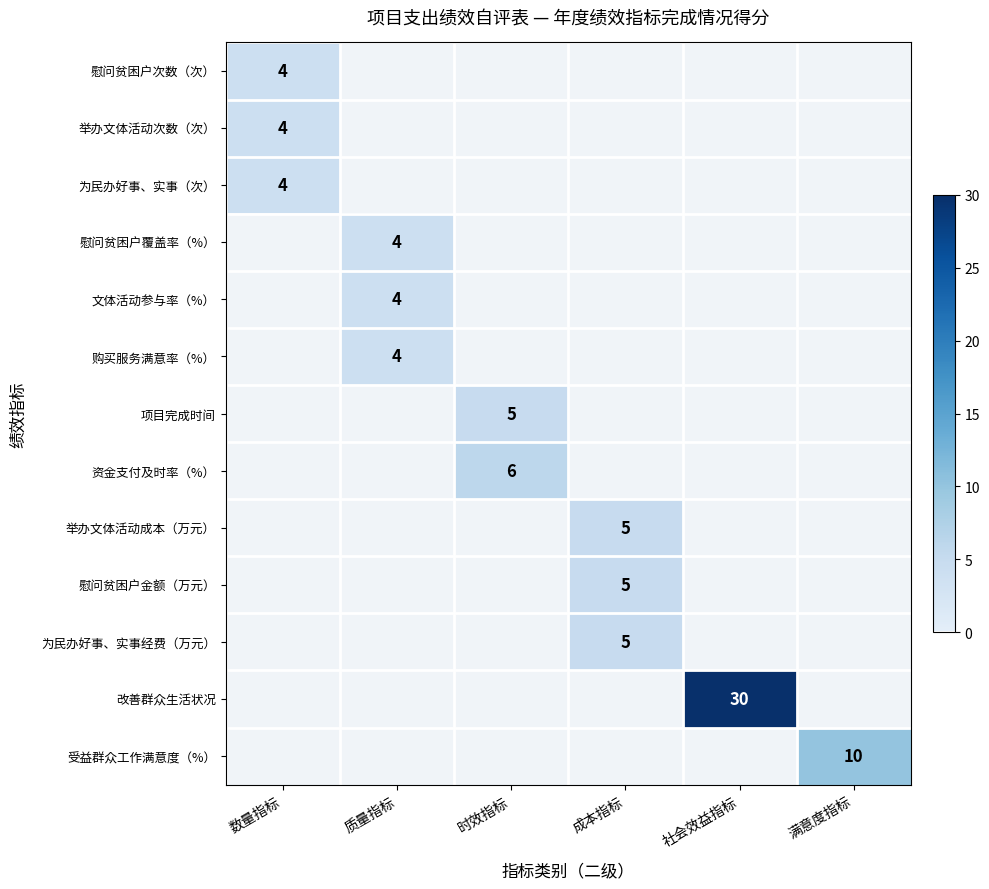

The value of 改善群众生活状况 at 社会效益指标 is 42. True or false?

False